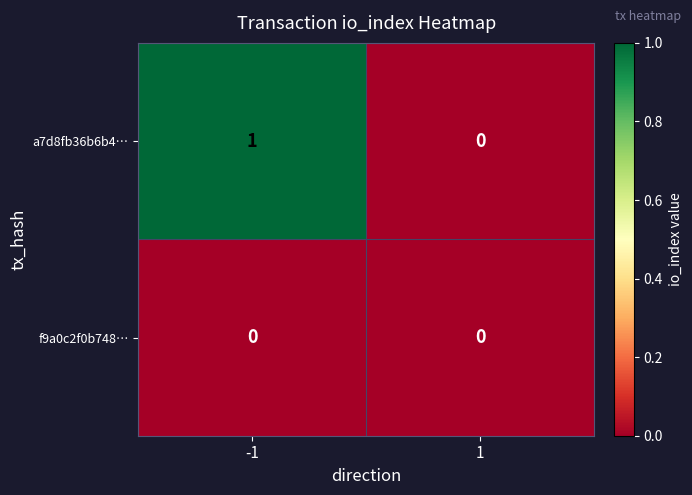

At which category is the sum across all series the highest?

-1